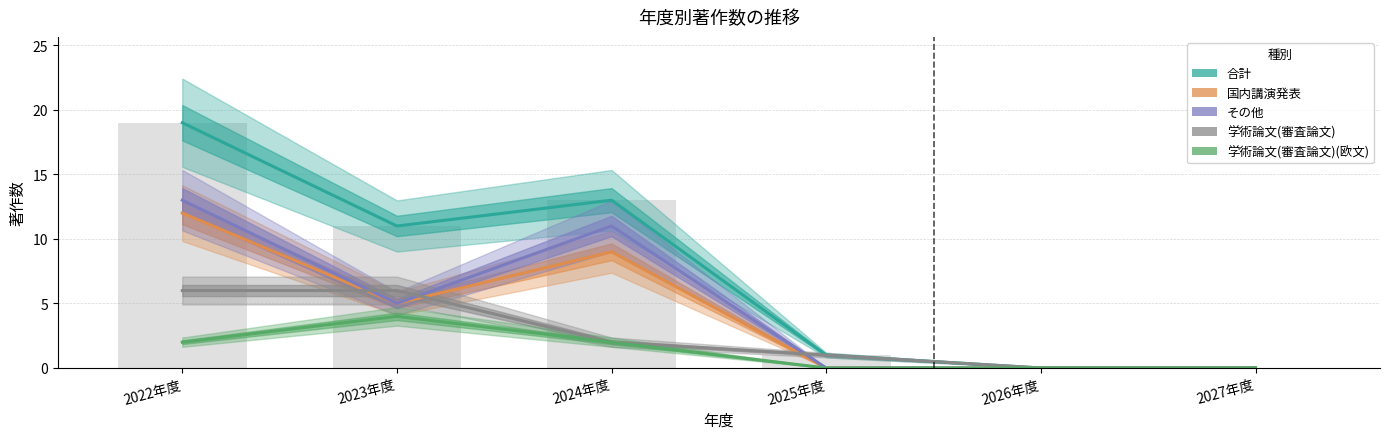

What are all the series names shown in the legend?

合計, 国内講演発表, その他, 学術論文(審査論文), 学術論文(審査論文)(欧文)